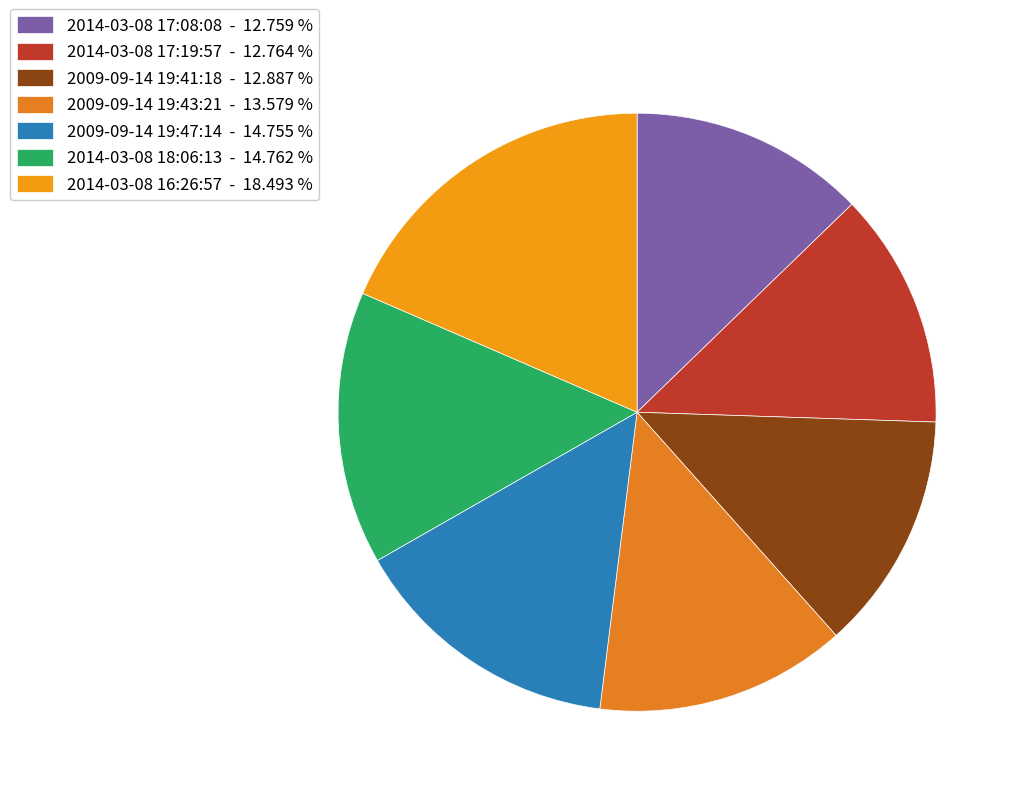

What portion of the pie excludes 2014-03-08 17:19:57?

87.2%